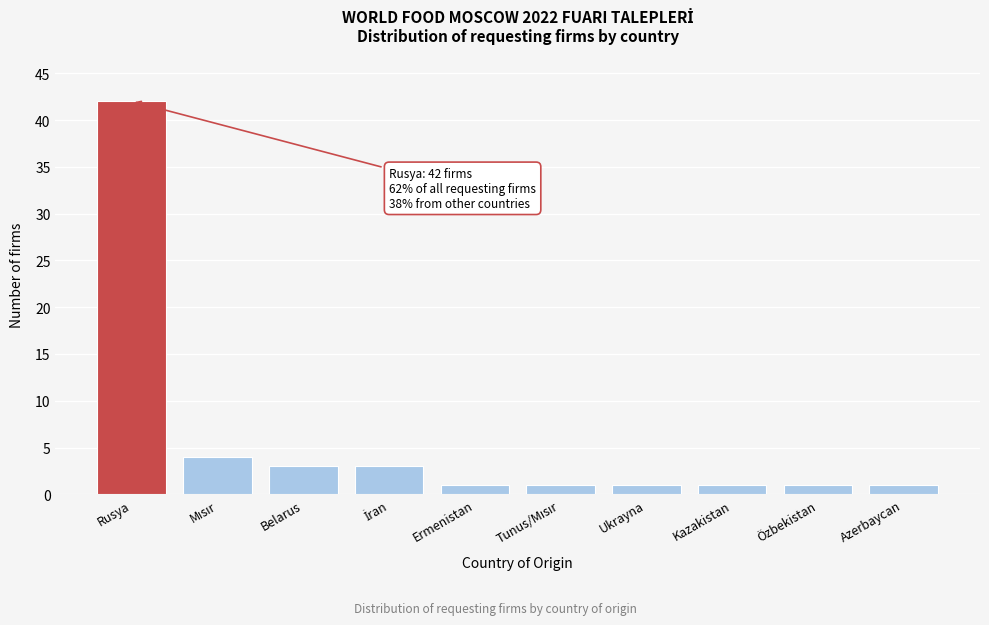

Reading left to right, extract all data points from this chart.

42	4	3	3	1	1	1	1	1	1